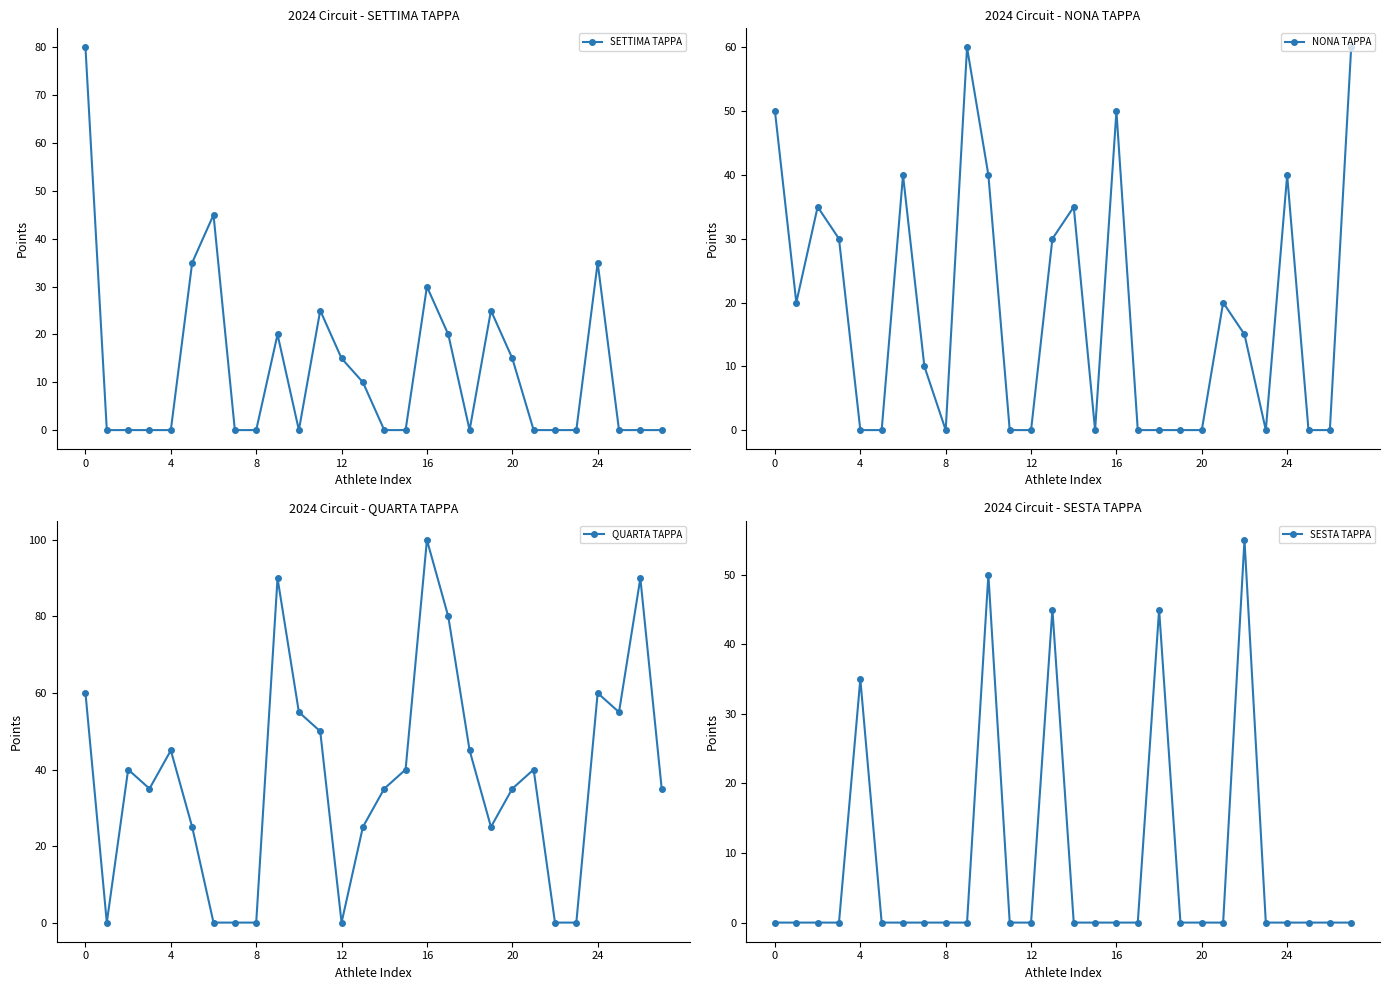

Reading left to right, transcribe all the data shown in this chart.

SETTIMA TAPPA: 80	0	0	0	0	35	45	0	0	20	0	25	15	10	0	0	30	20	0	25	15	0	0	0	35	0	0	0
NONA TAPPA: 50	20	35	30	0	0	40	10	0	60	40	0	0	30	35	0	50	0	0	0	0	20	15	0	40	0	0	60
QUARTA TAPPA: 60	0	40	35	45	25	0	0	0	90	55	50	0	25	35	40	100	80	45	25	35	40	0	0	60	55	90	35
SESTA TAPPA: 0	0	0	0	35	0	0	0	0	0	50	0	0	45	0	0	0	0	45	0	0	0	55	0	0	0	0	0